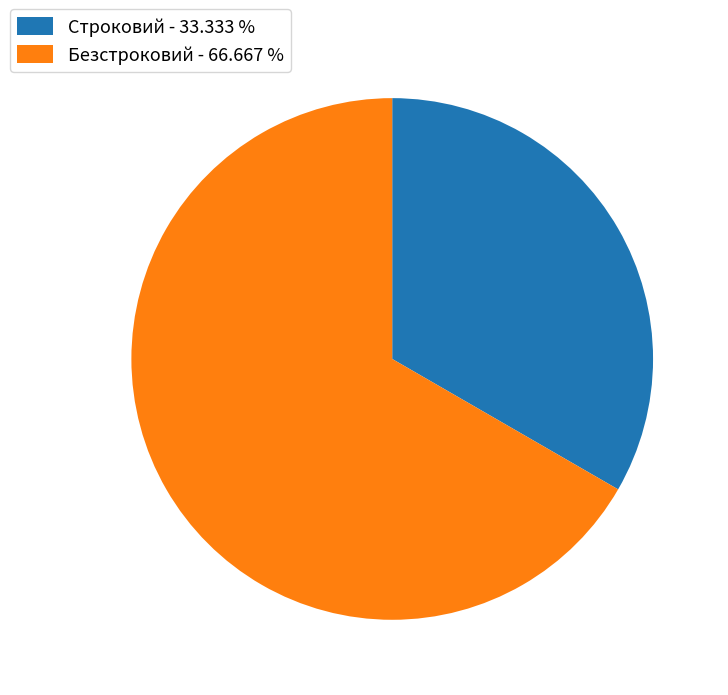

Does any single category account for the majority?

Yes